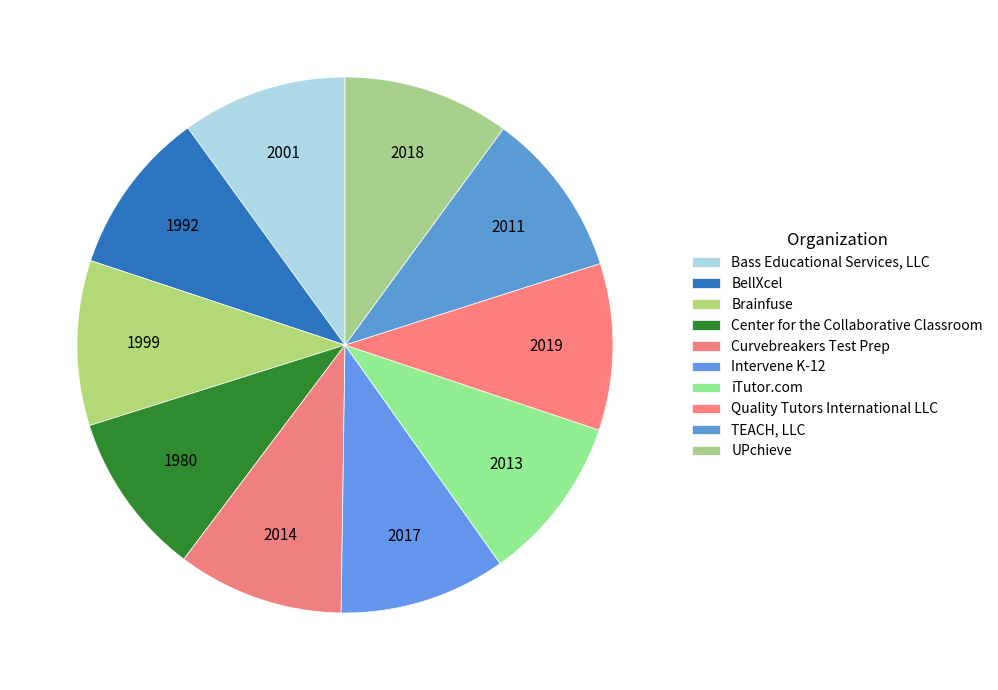

How many segments does this pie chart have?

10